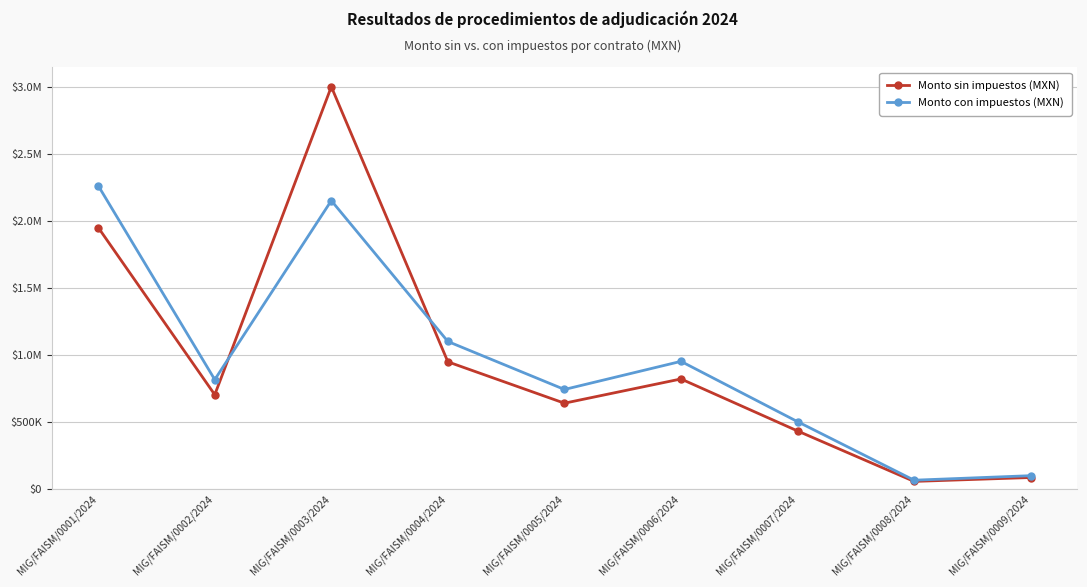

The Monto sin impuestos (MXN) series shows 915913.0 at MIG/FAISM/0002/2024. True or false?

False